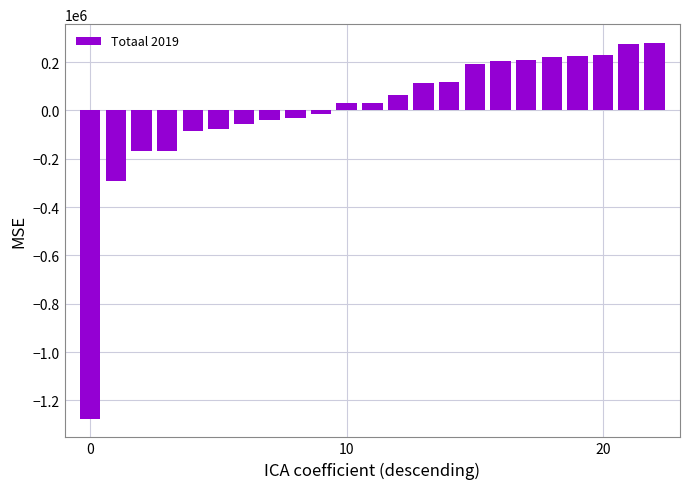

What is the difference between the second highest and second lowest values?

567517.0